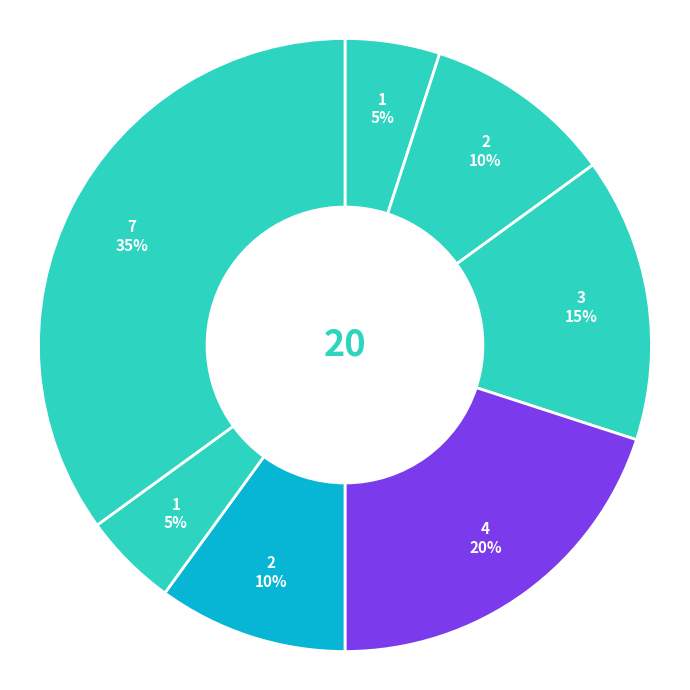

How many slices are in this pie chart?

7